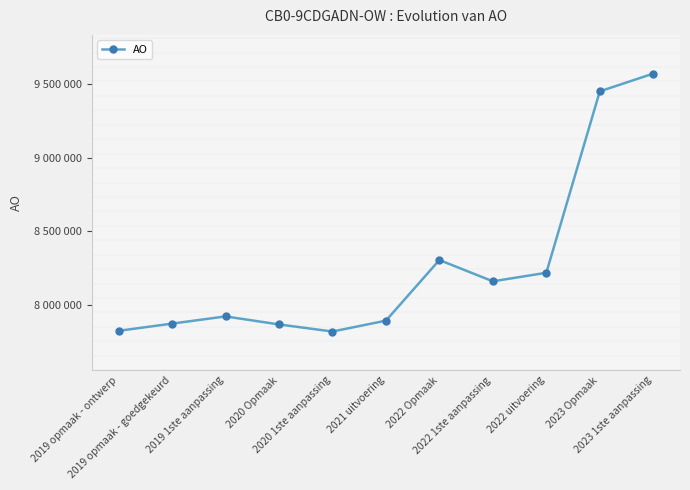

What is the minimum value shown in the chart?

7817845